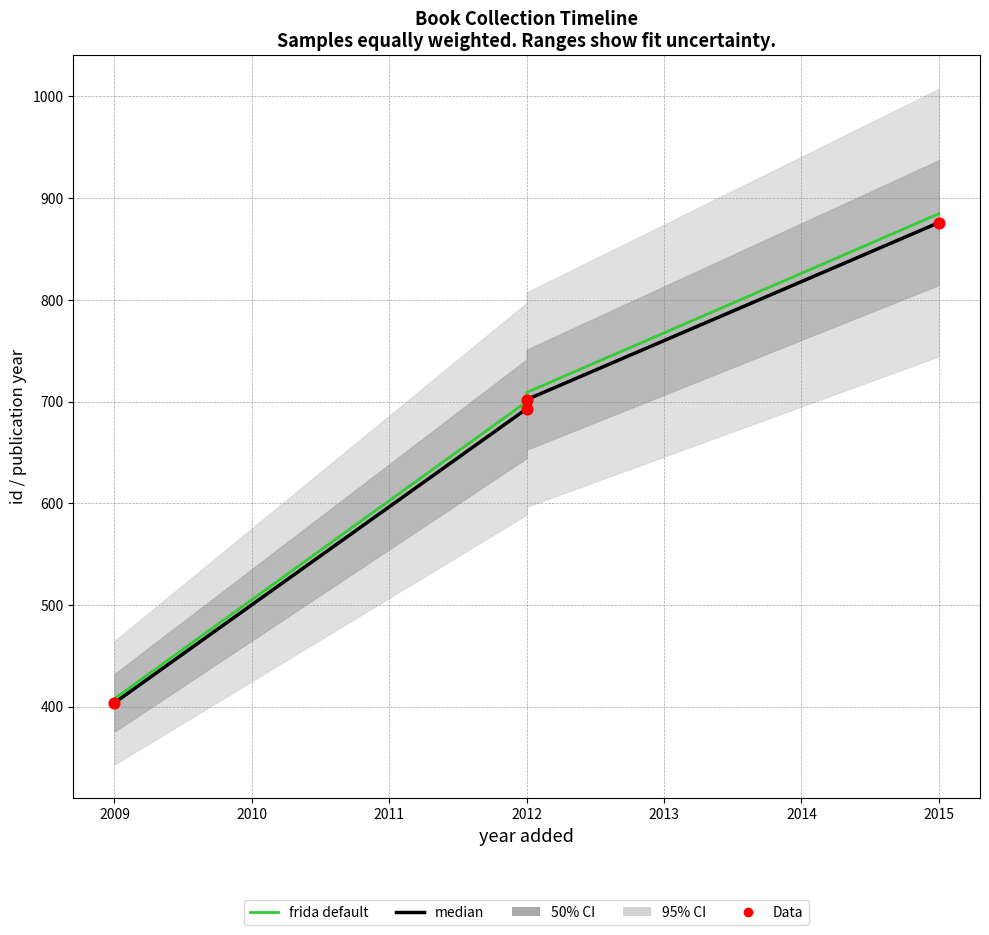

Which series reaches the maximum Y coordinate?

frida default